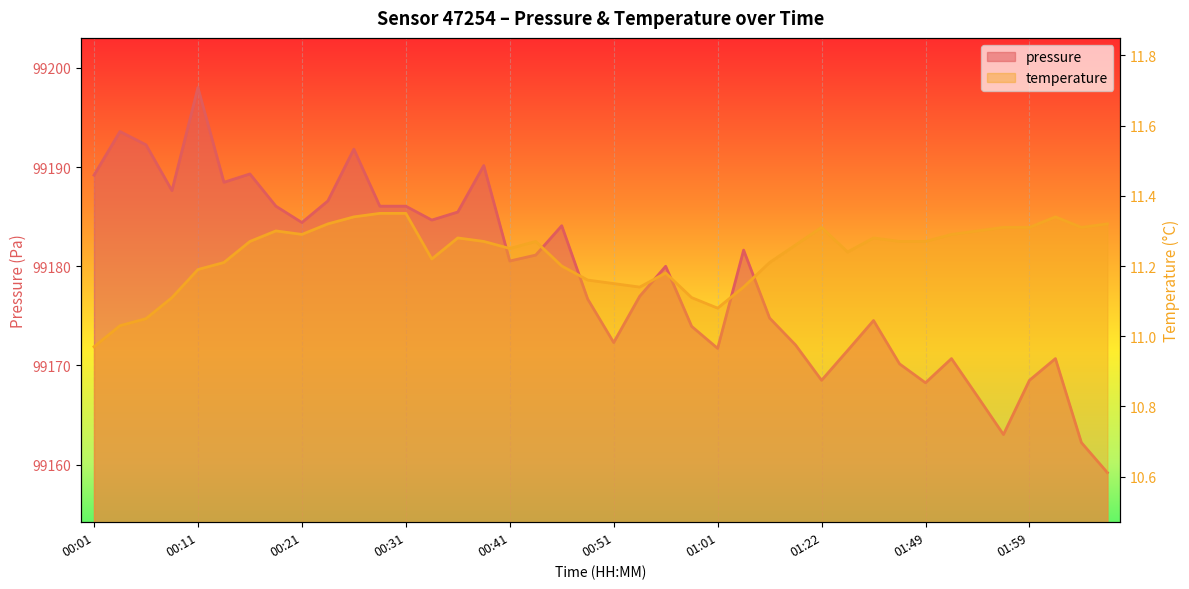

How many interior local peaks does the temperature series have?

7